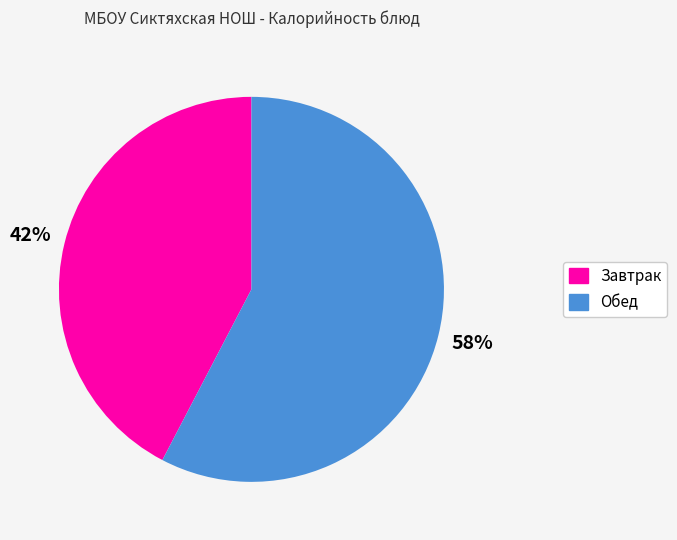

To the nearest percent, what is the average slice percentage?

50%